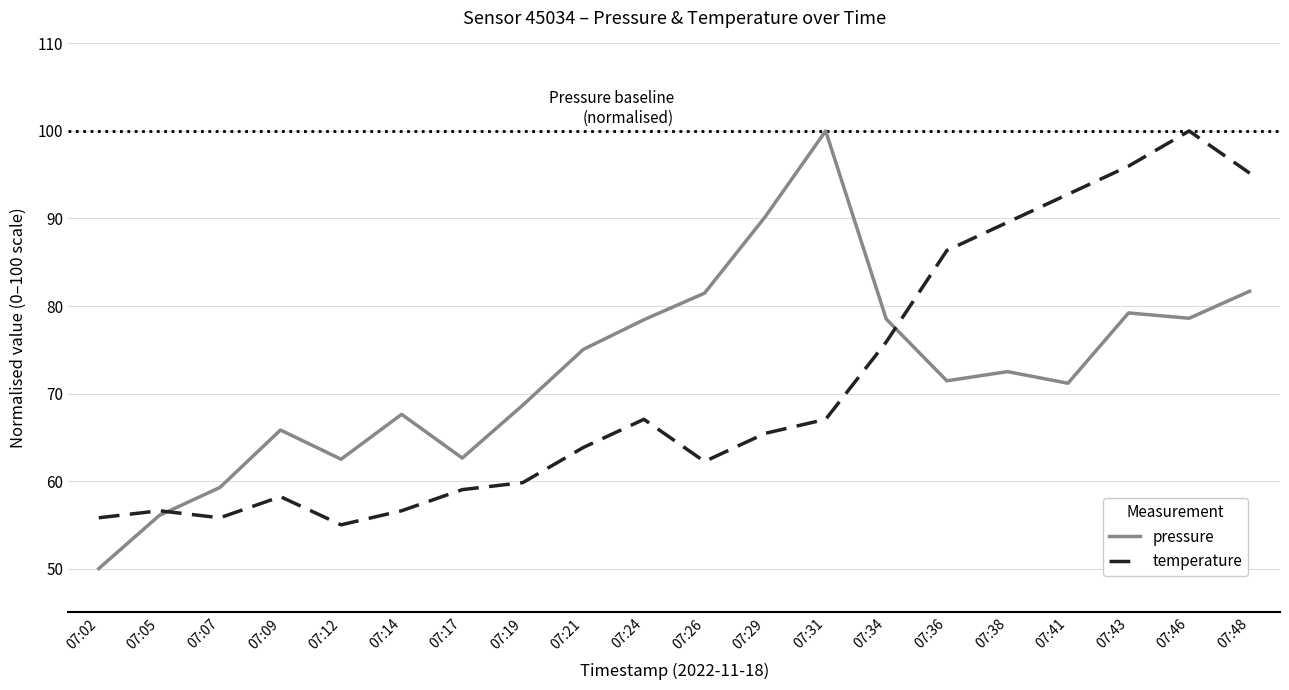

How many interior local peaks does the temperature series have?

4